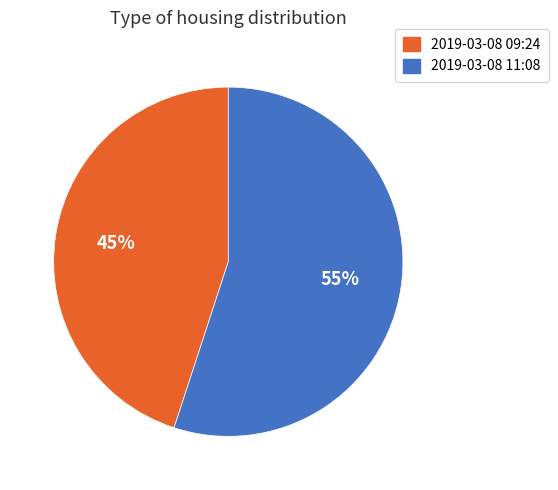

Approximately how many times larger is the value at 2019-03-08 11:08 compared to 2019-03-08 09:24?

1.2